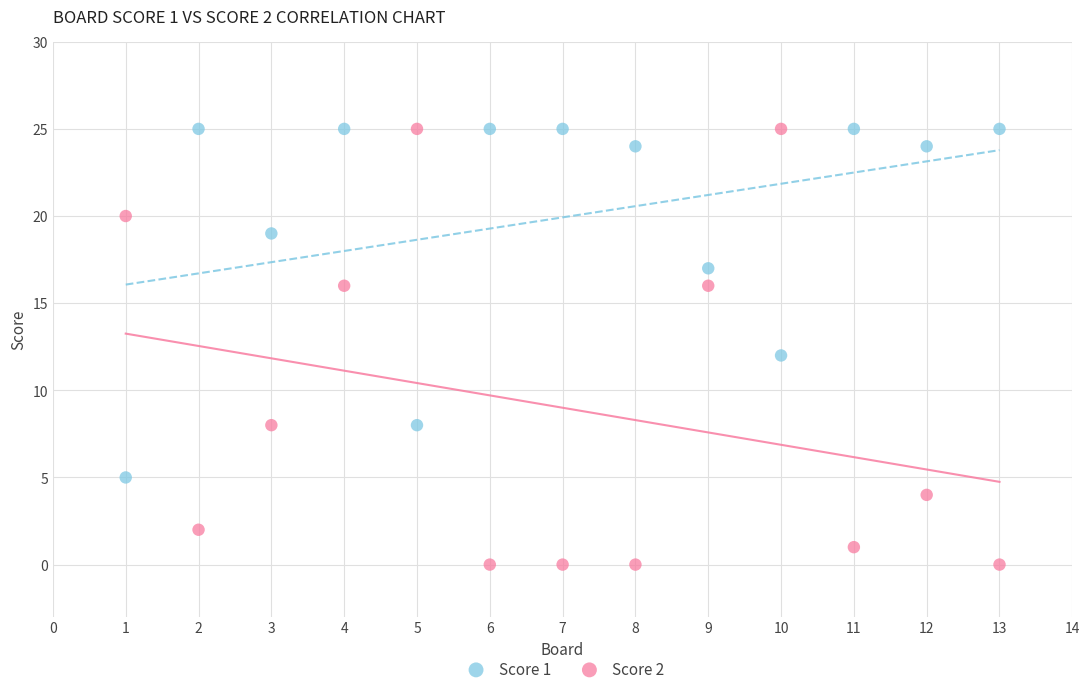

Across all data points, what is the range of Y values (max minus min)?

25